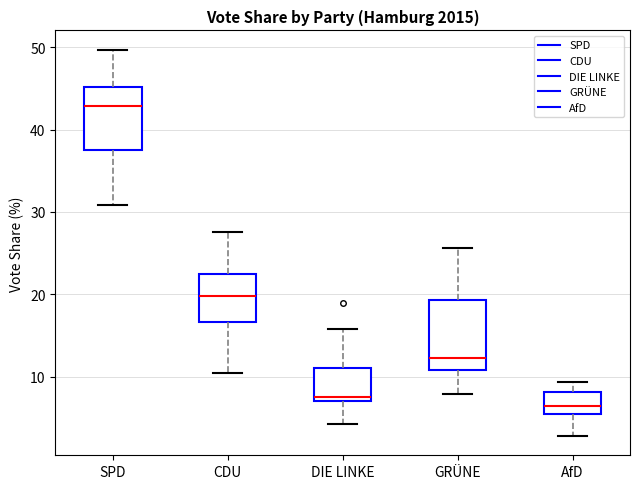

Reading left to right, read every box against the y-axis: the position of its median line, the range the box covers, and the ends of its whiskers. The values are not printed on the chart, so give them approximately, as read against the axis.

SPD: median 43, box 38 to 45, whiskers 31 to 50
CDU: median 20, box 17 to 23, whiskers 11 to 28
DIE LINKE: median 8, box 7 to 11, whiskers 4 to 16
GRÜNE: median 12, box 11 to 19, whiskers 8 to 26
AfD: median 6 (just above the box's lower edge), box 6 to 8, whiskers 3 to 9